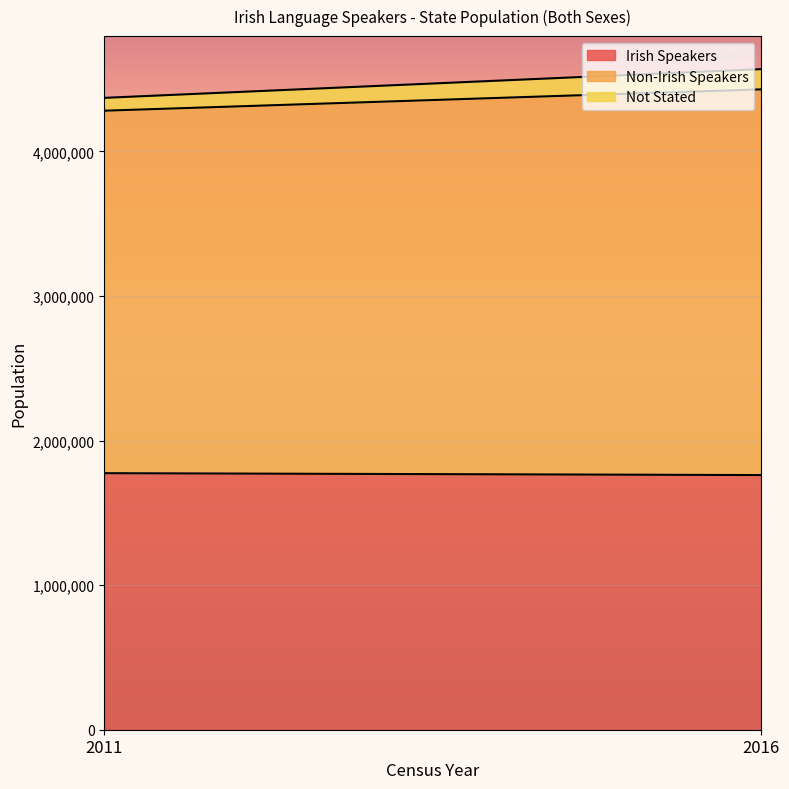

Which series has the widest spread of values?

Non-Irish Speakers